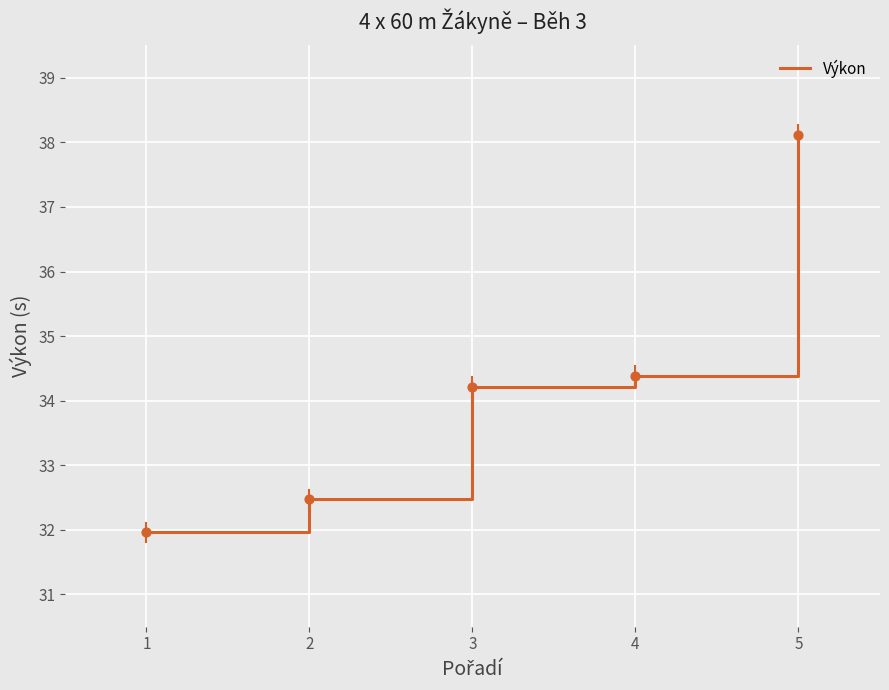

What is the change in value from 4 to 5?

+3.7